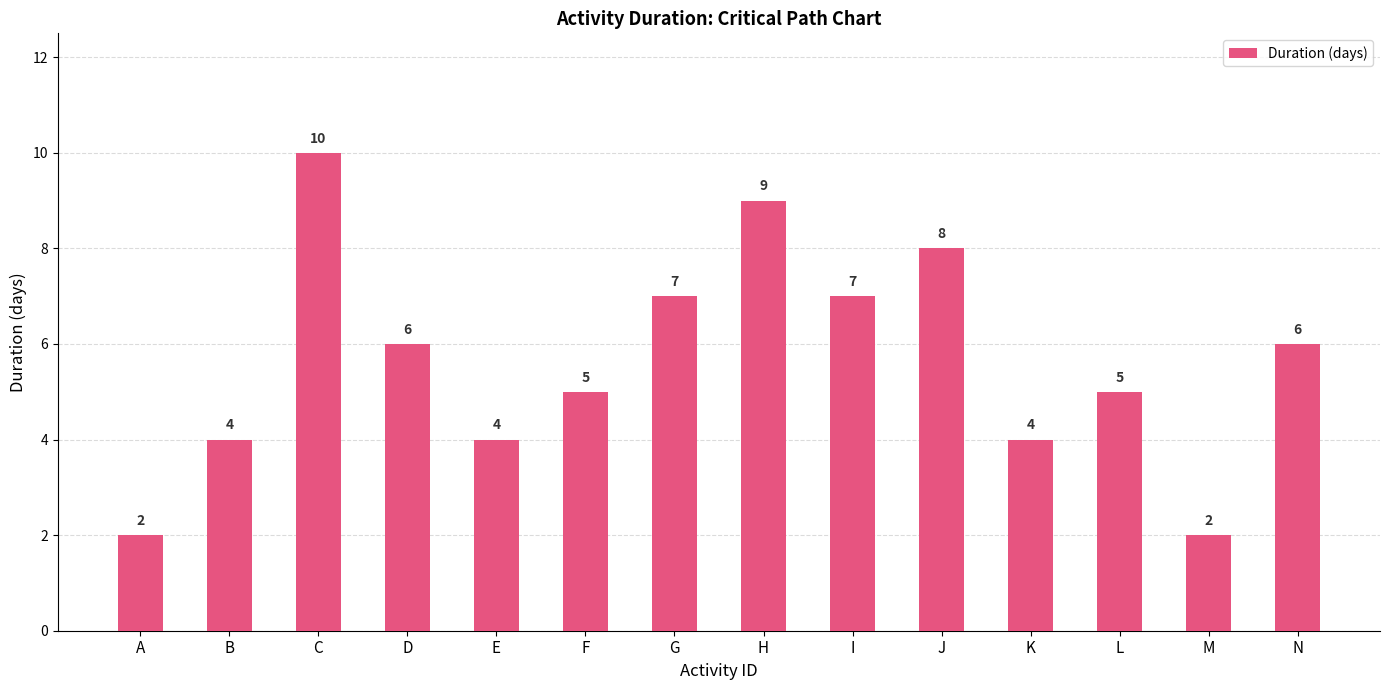

Reading left to right, list all the values displayed in this chart.

A=2	B=4	C=10	D=6	E=4	F=5	G=7	H=9	I=7	J=8	K=4	L=5	M=2	N=6